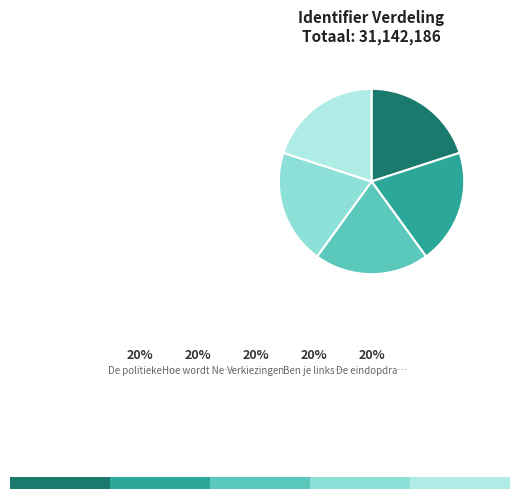

Combined, what portion of the pie is De eindopdracht and Hoe wordt Nederland bestuurd??

40.0%